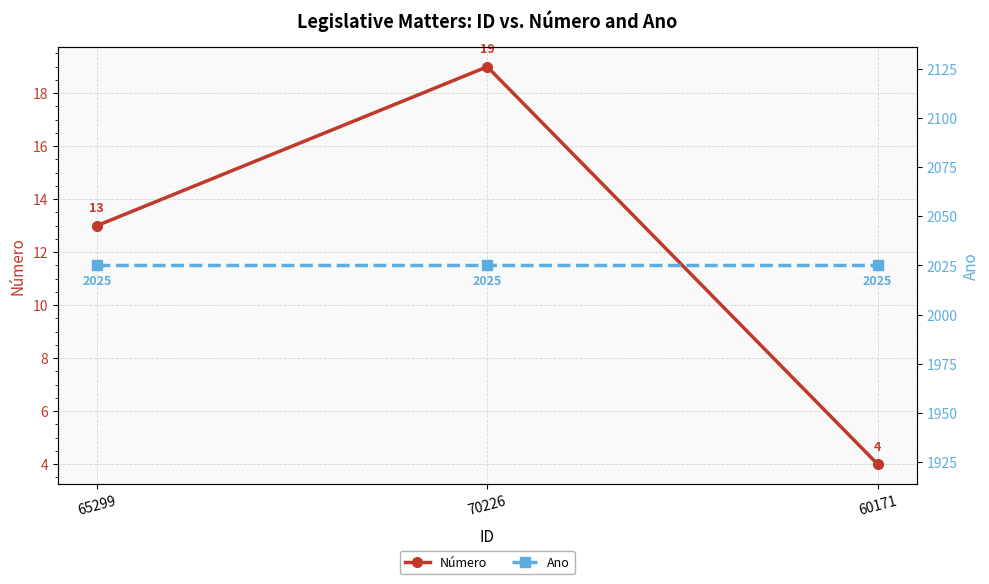

The value of Número at 65299 is 7. True or false?

False